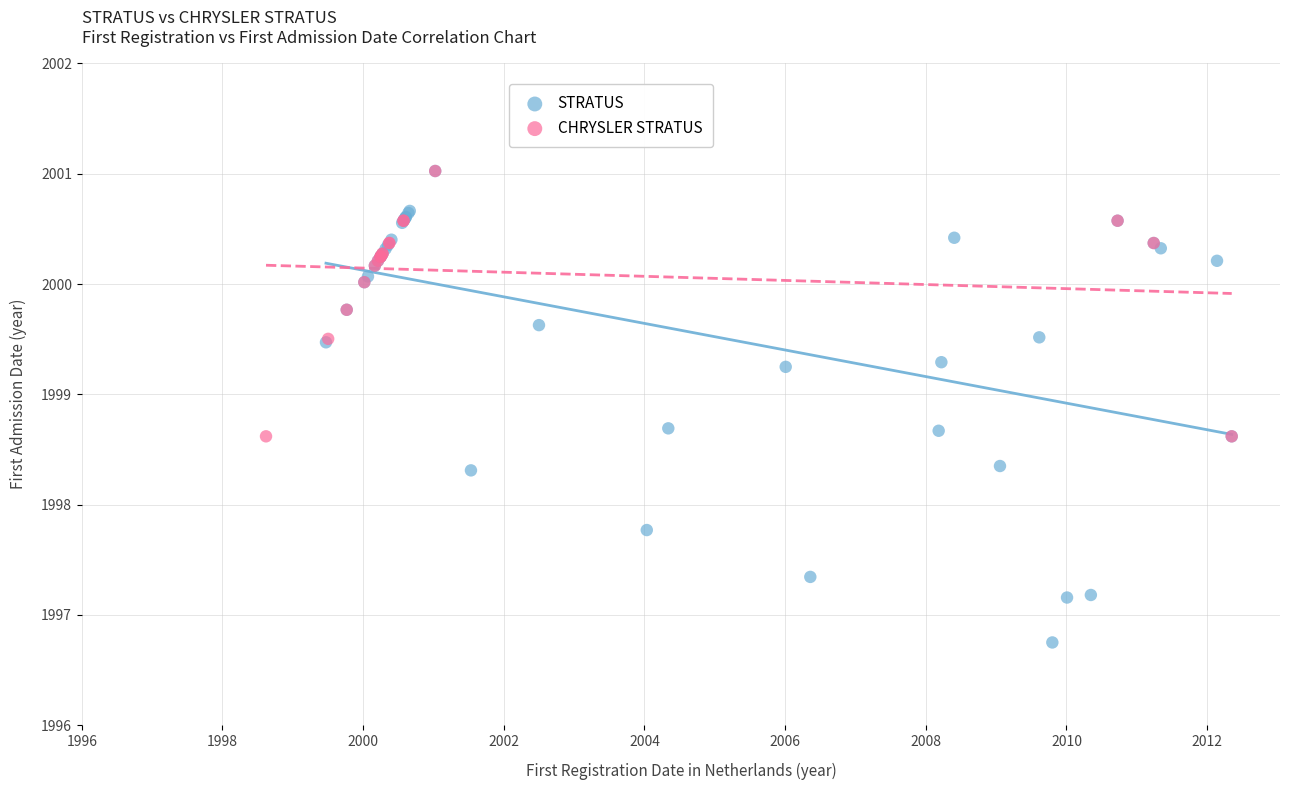

Which series has the largest Y range (max minus min)?

STRATUS